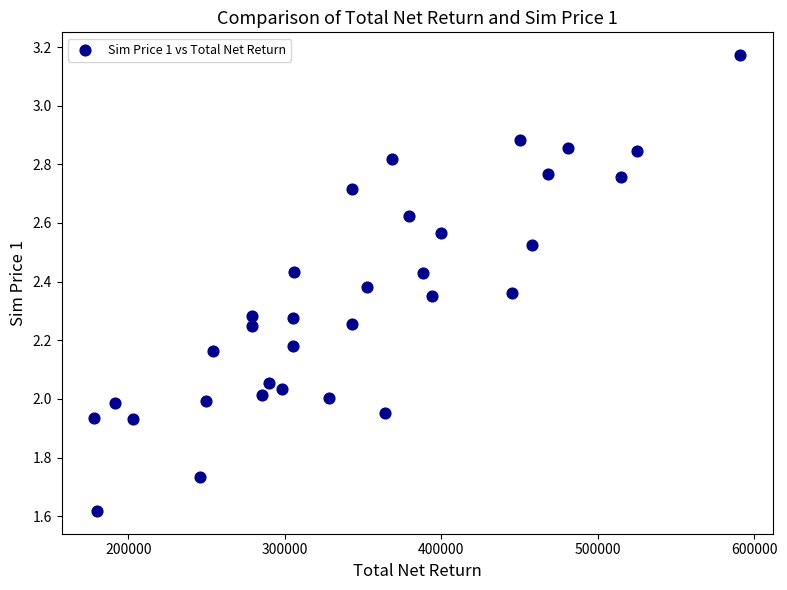

What is the range of X values (max minus min)?

412922.2